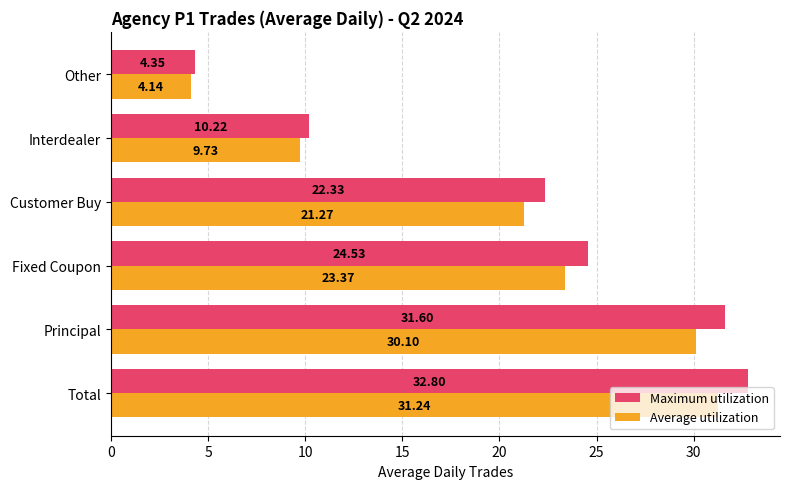

Where is Maximum utilization nearest to the value 18?

Customer Buy